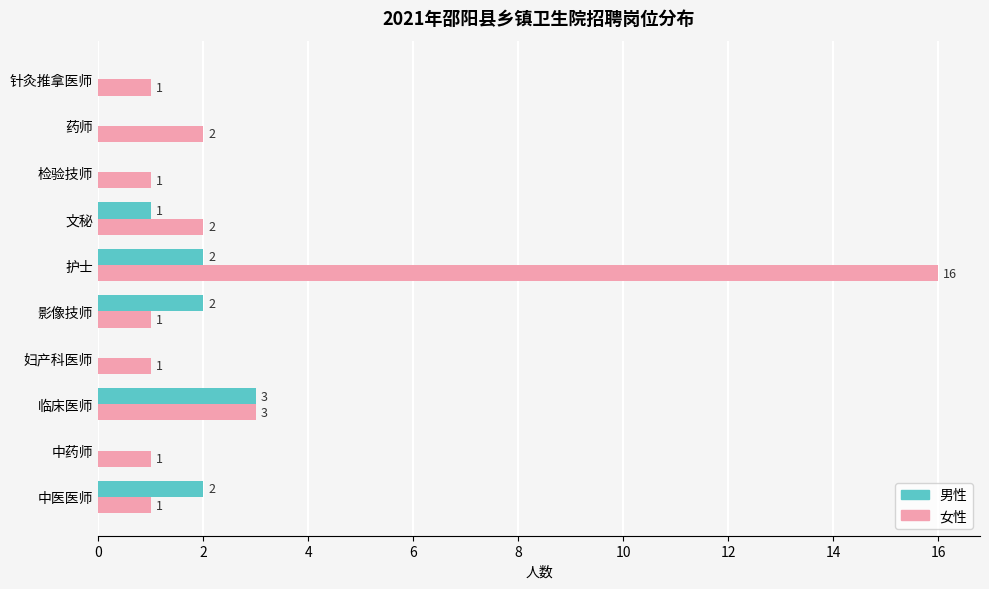

What is the sum of the 男性 values at 文秘 and 影像技师?

3